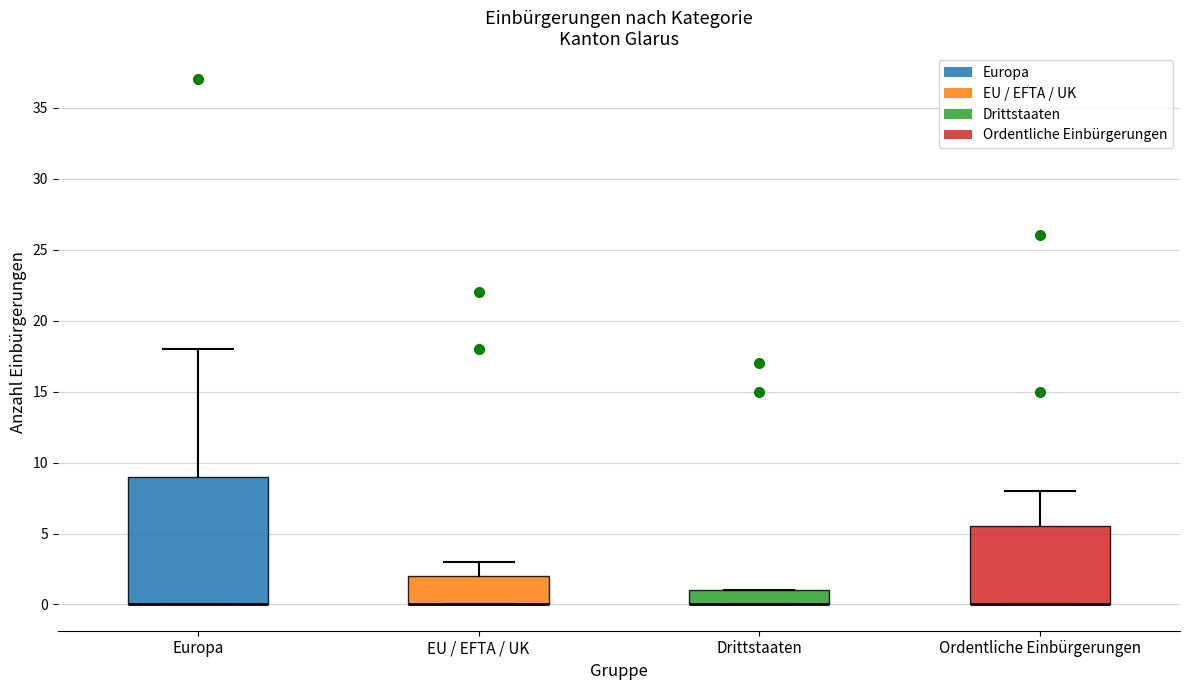

Reading left to right, read every box against the y-axis: the position of its median line, the range the box covers, and the ends of its whiskers. The values are not printed on the chart, so give them approximately, as read against the axis.

Europa: median 0.0 (drawn on the box's lower edge), box 0.0 to 9.0, whiskers 0.0 to 18.0
EU / EFTA / UK: median 0.0 (drawn on the box's lower edge), box 0.0 to 2.0, whiskers 0.0 to 3.0
Drittstaaten: median 0.0 (drawn on the box's lower edge), box 0.0 to 1.0, whiskers 0.0 to 1.0
Ordentliche Einbürgerungen: median 0.0 (drawn on the box's lower edge), box 0.0 to 5.5, whiskers 0.0 to 8.0